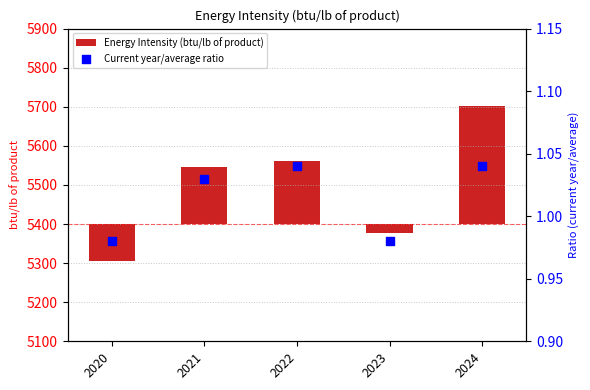

What are all the series names shown in the legend?

Energy Intensity (btu/lb of product), Current year/average ratio